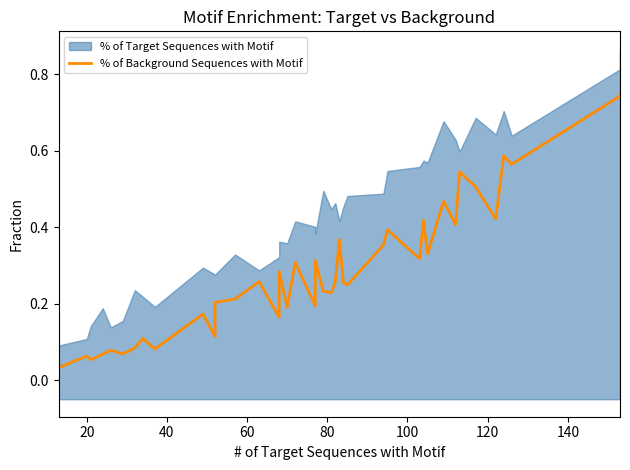

What is the sum of all values?

11.4